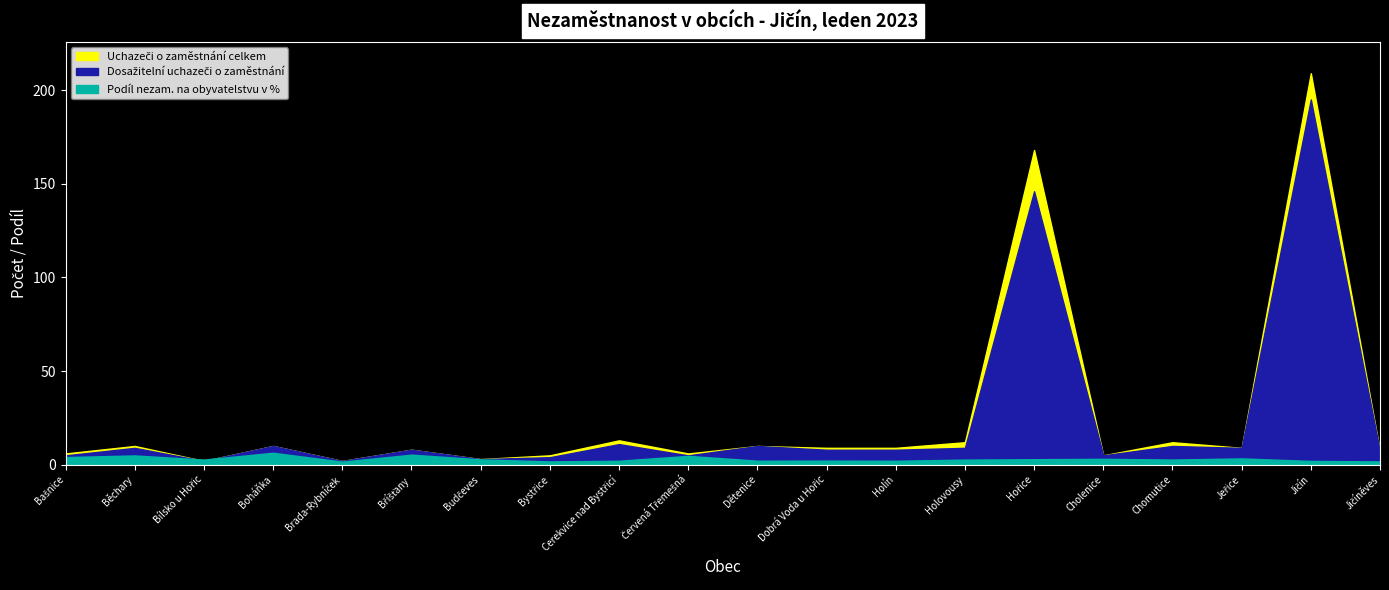

What is the difference between the second highest and minimum values in the Podíl nezam. na obyvatelstvu v % series?

3.7